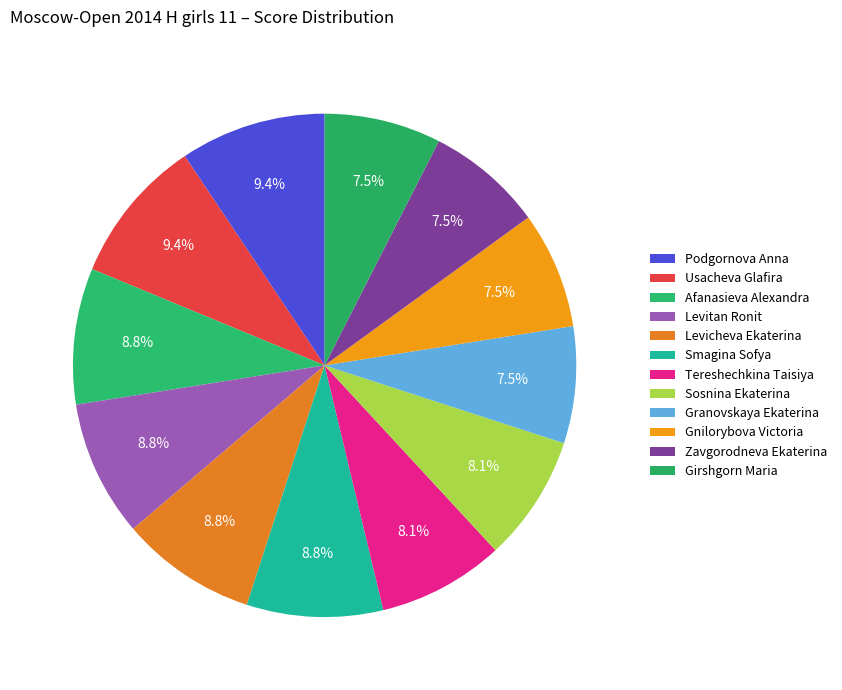

Which slice is the largest?

Podgornova Anna